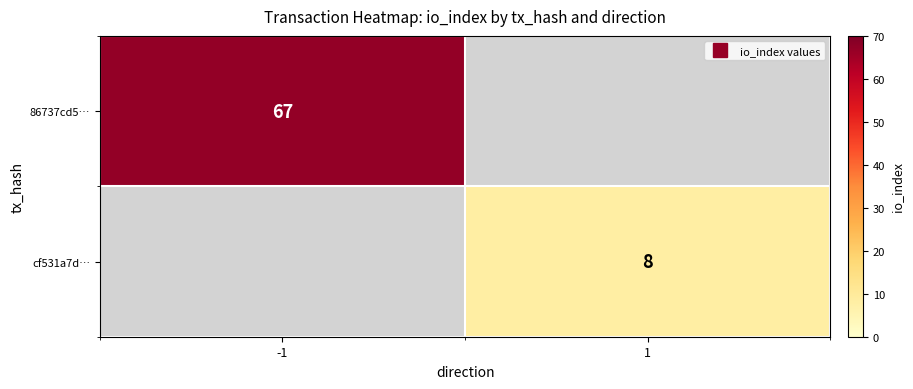

What is the sum of the cf531a7d… values at -1 and 1?

8